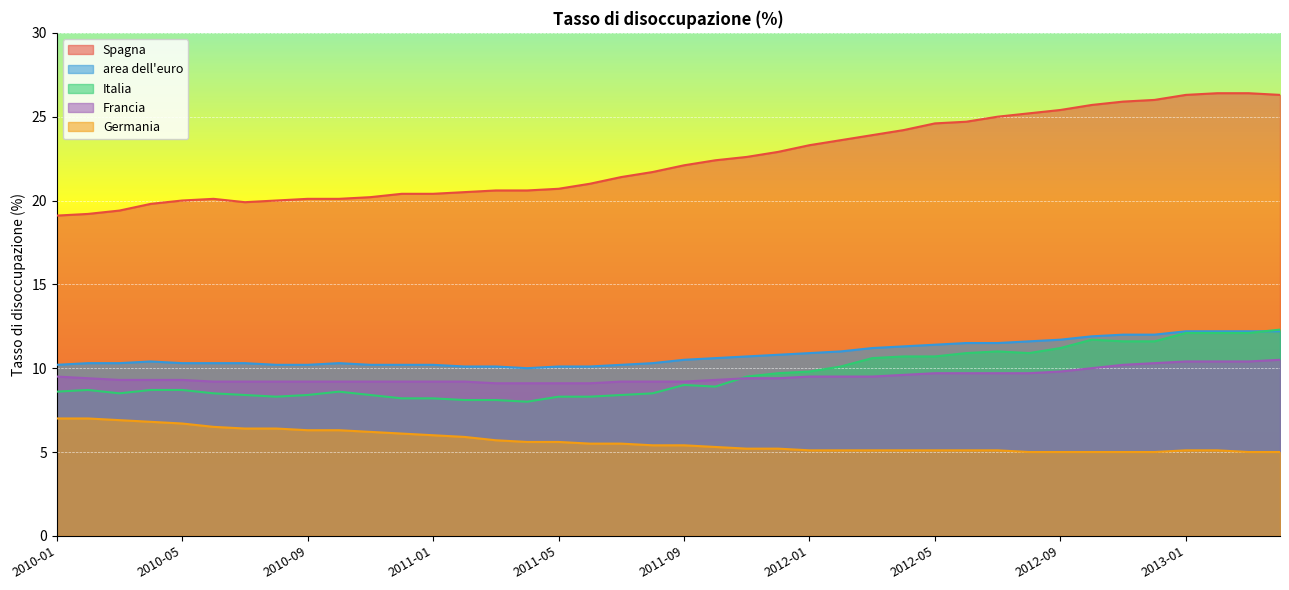

How many values in the Italia series exceed 8?

39